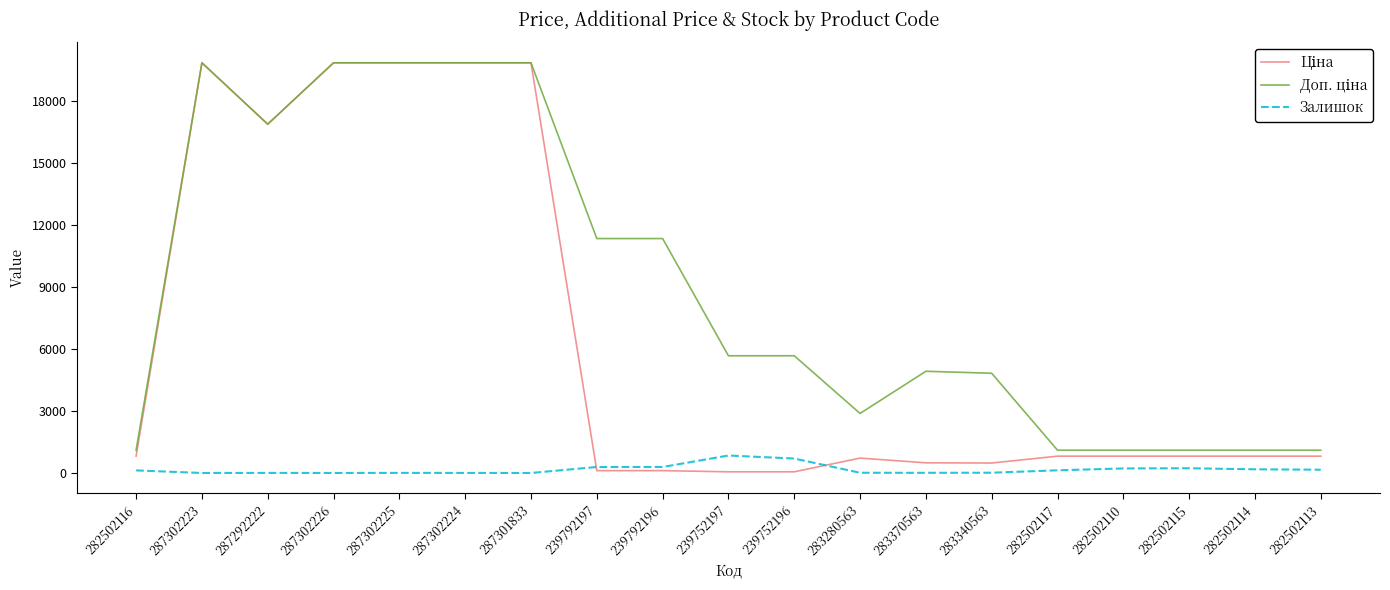

How many distinct data groups are displayed?

3